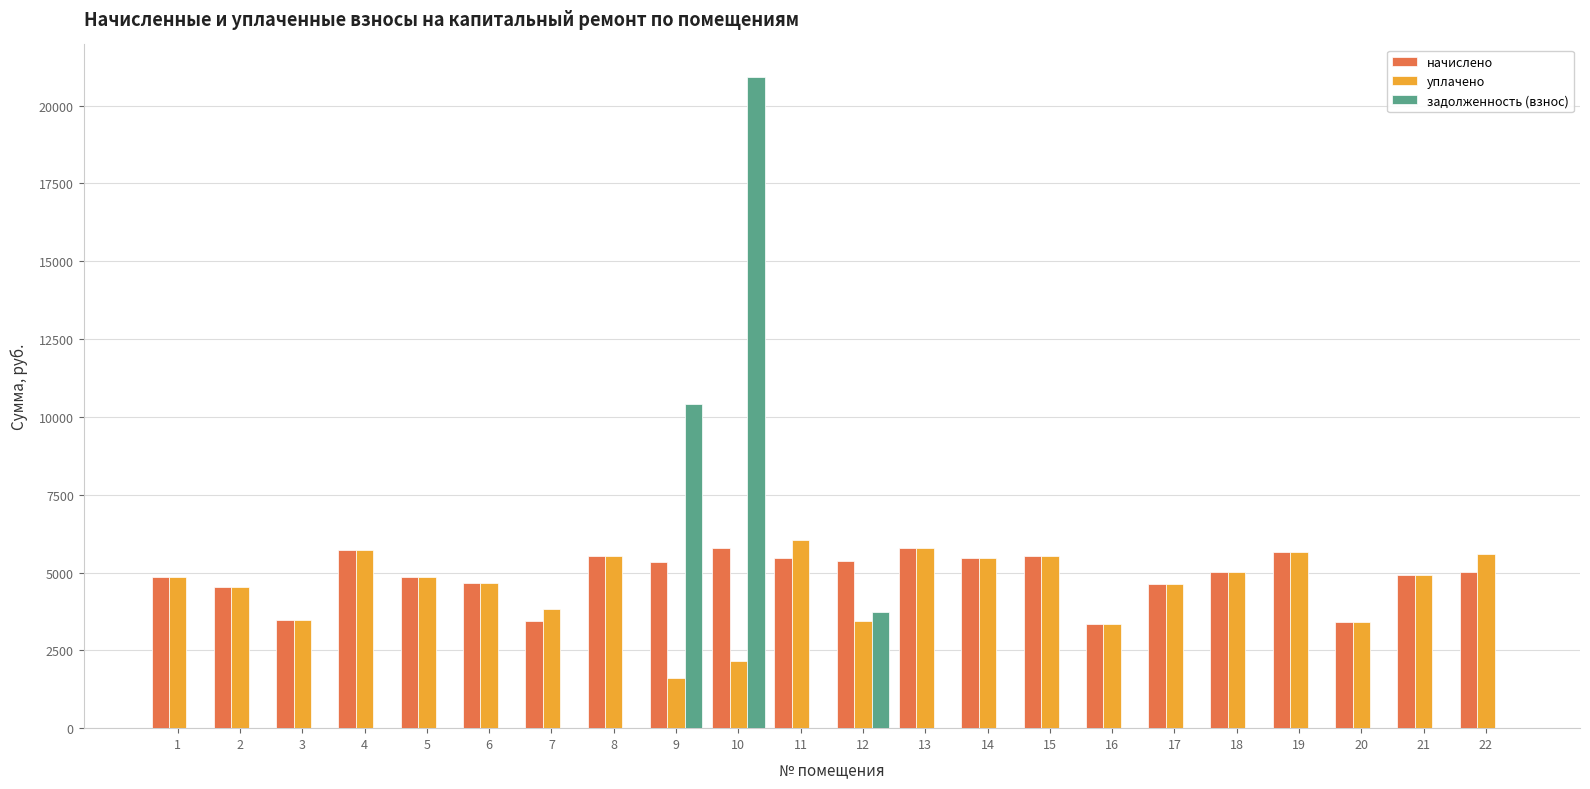

Where is задолженность (взнос) nearest to the value 10460?

9